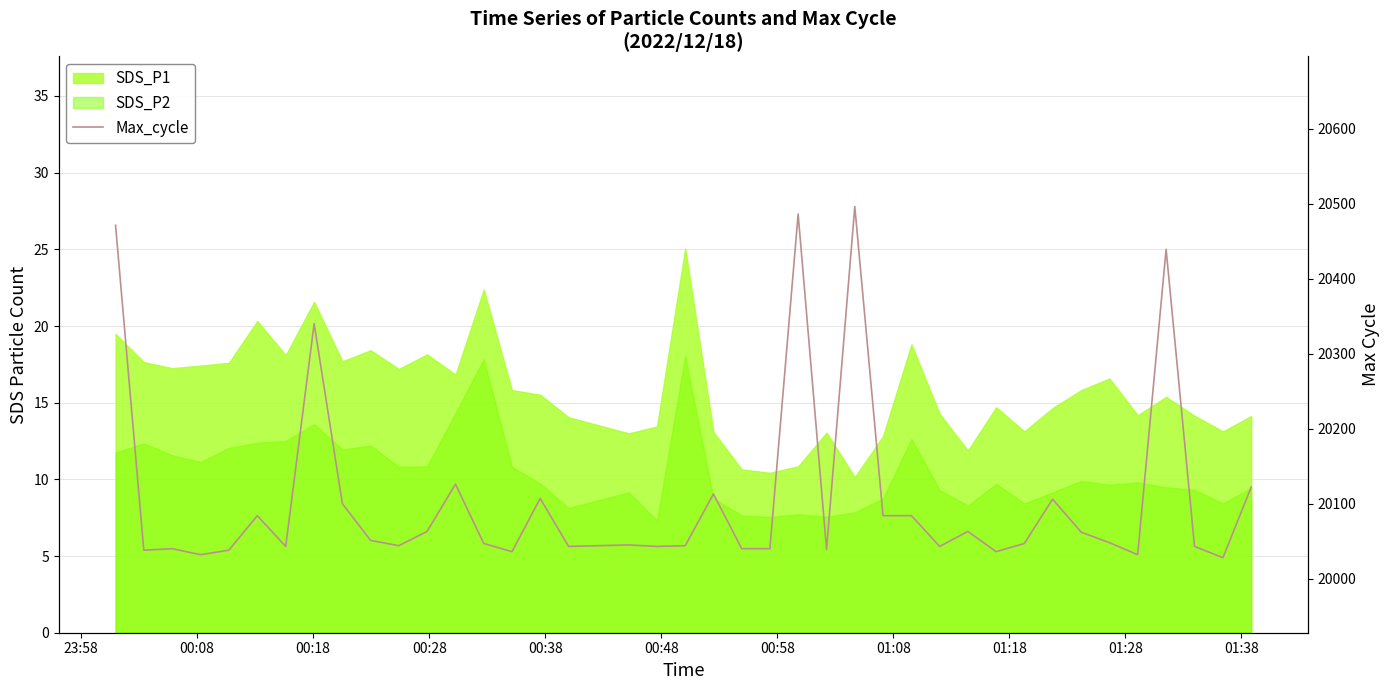

At which category does the data reach its first local peak?

00:18